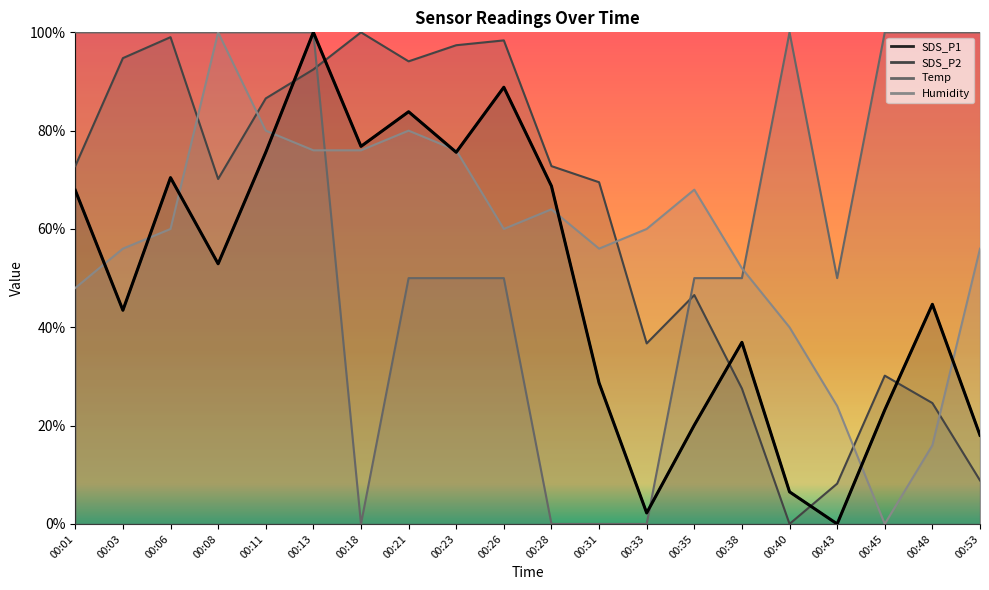

What is the difference between the maximum and minimum values in the SDS_P2 series?

100.0